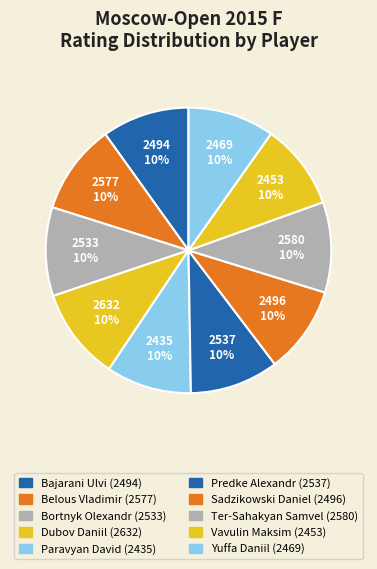

What percentage is the Belous Vladimir slice, to the nearest percent?

10%